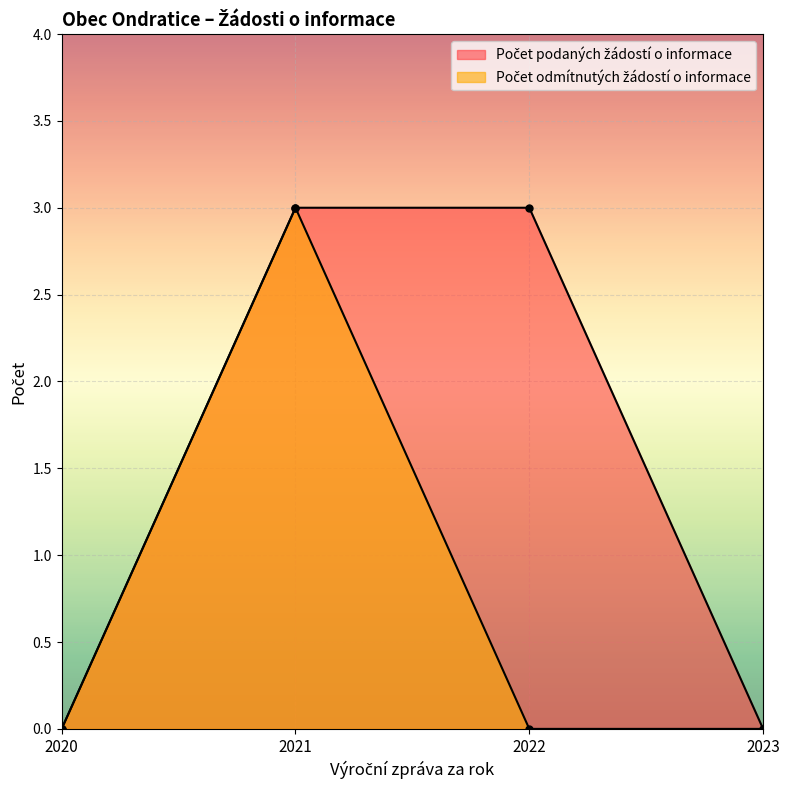

Reading left to right, what are all the values shown in this chart?

Počet podaných žádostí o informace: 2020=0	2021=3	2022=3	2023=0
Počet odmítnutých žádostí o informace: 2020=0	2021=3	2022=0	2023=0